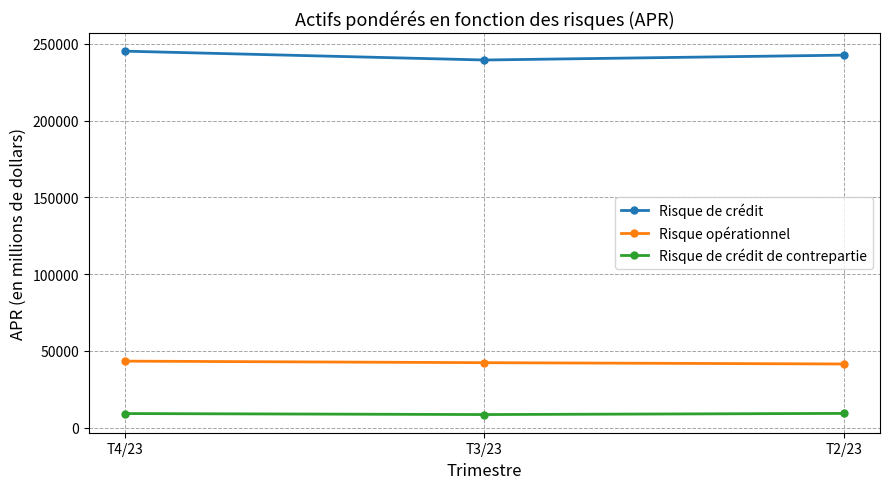

What is the difference between the highest and lowest values at T3/23?

230835